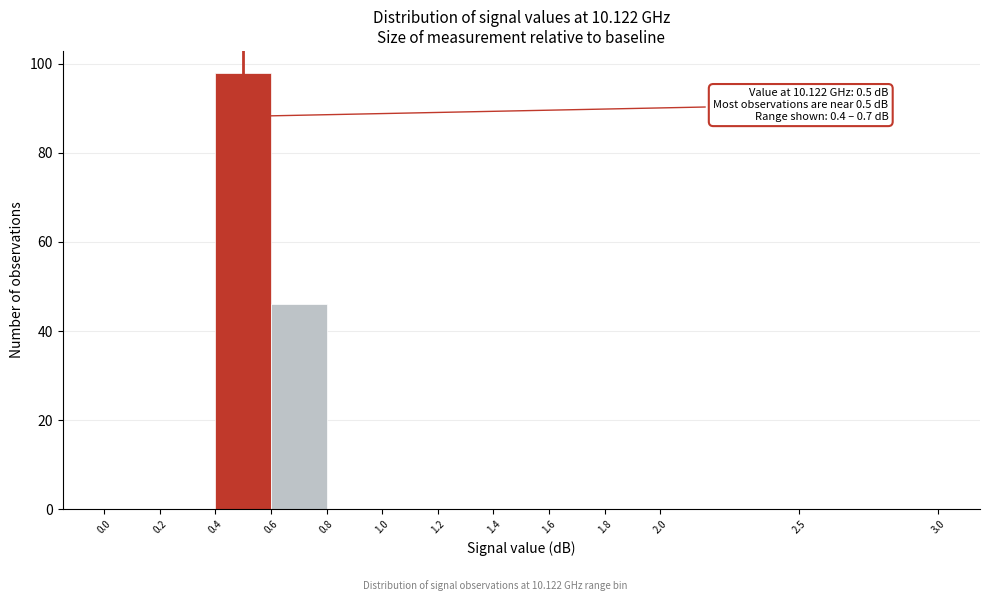

Over which range of the x-axis is the bar tallest?

0.4 to 0.6